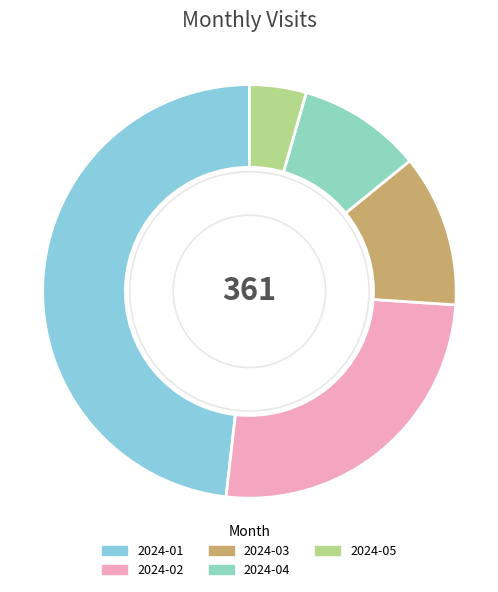

How many segments does this pie chart have?

5